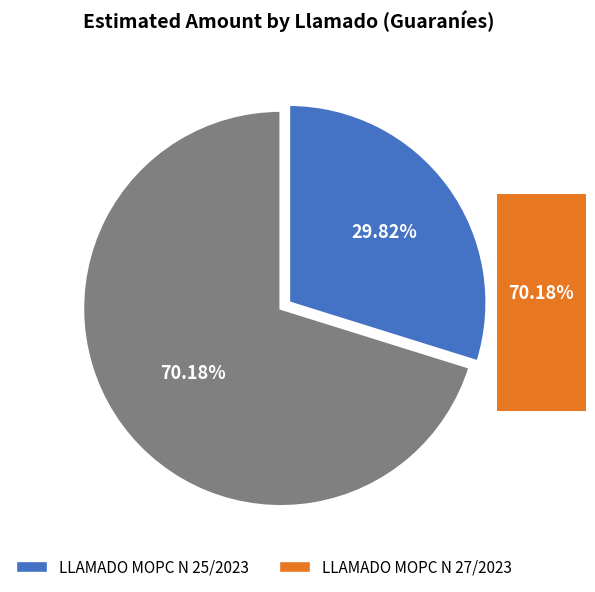

How many segments does this pie chart have?

2